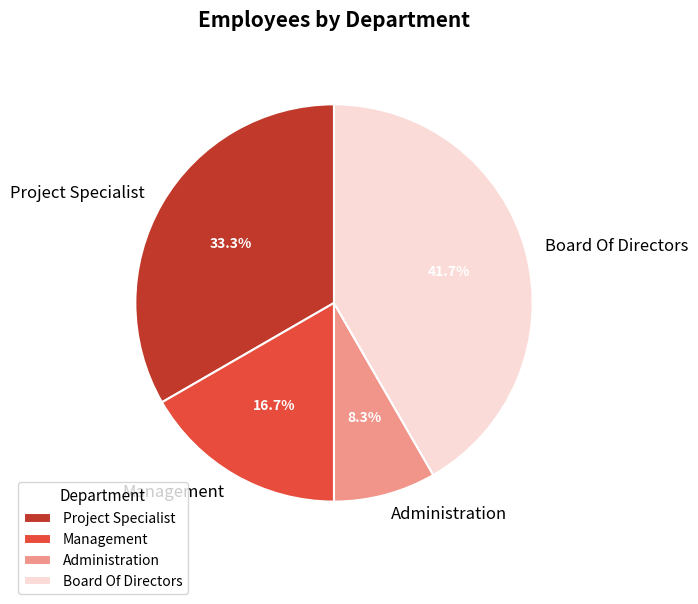

Is the sum of Project Specialist and Board Of Directors greater than half?

Yes